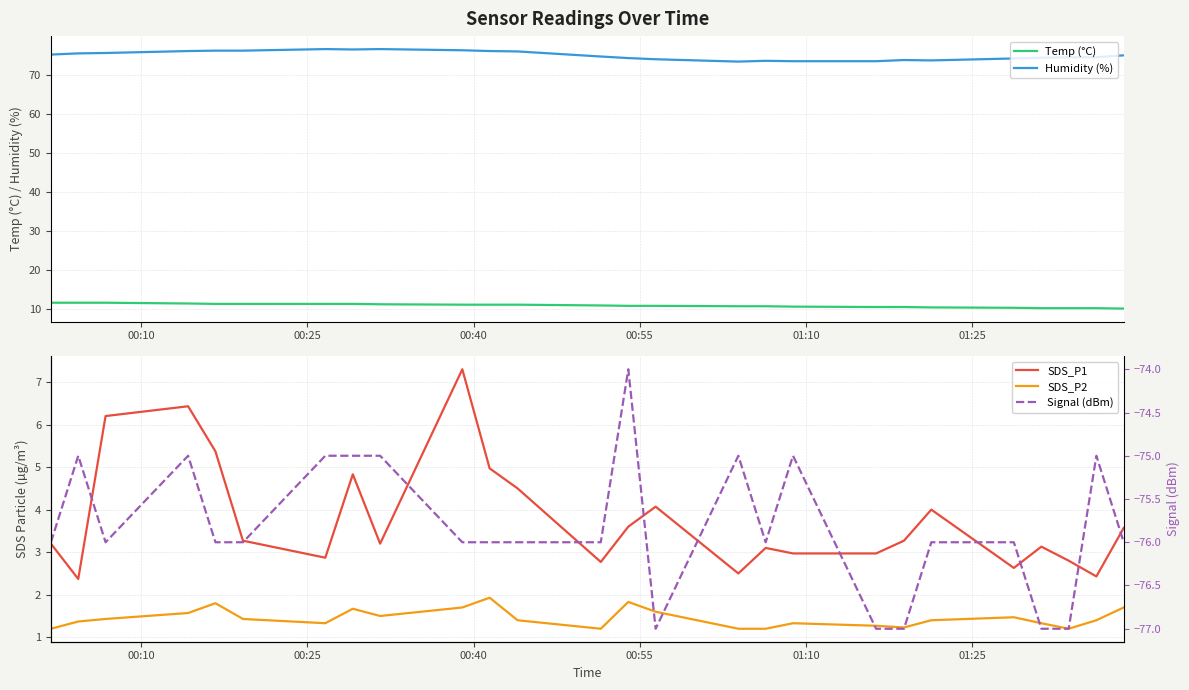

What is the maximum value for Humidity (%)?

76.6